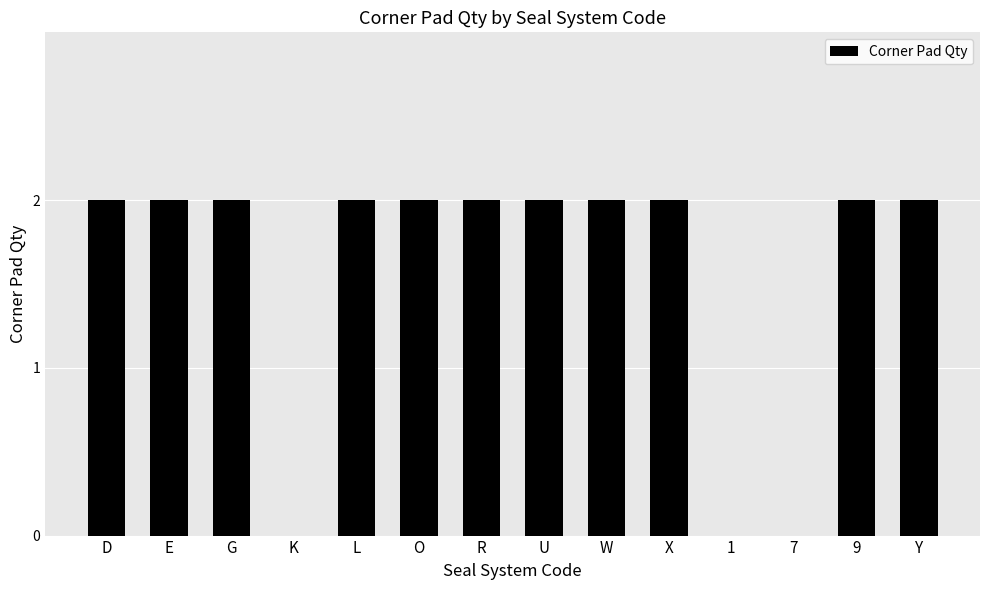

What is the sum of the values at R and D?

4